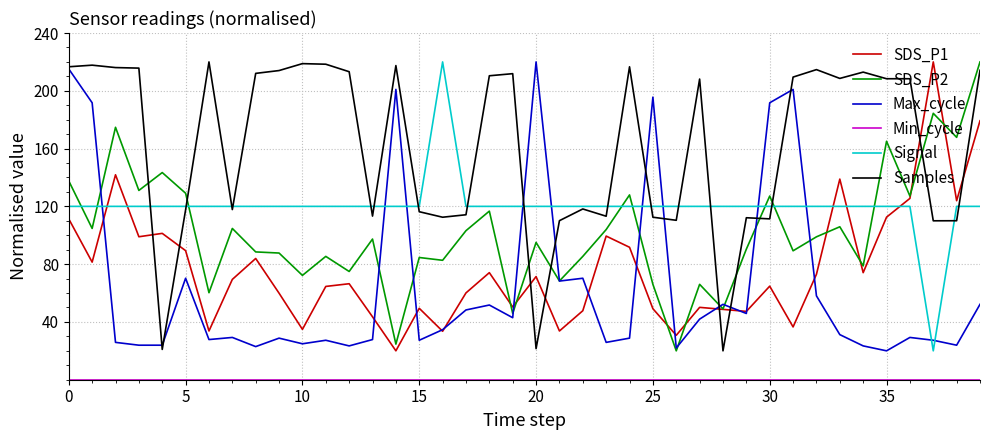

True or false: Max_cycle and SDS_P2 intersect in this chart.

True